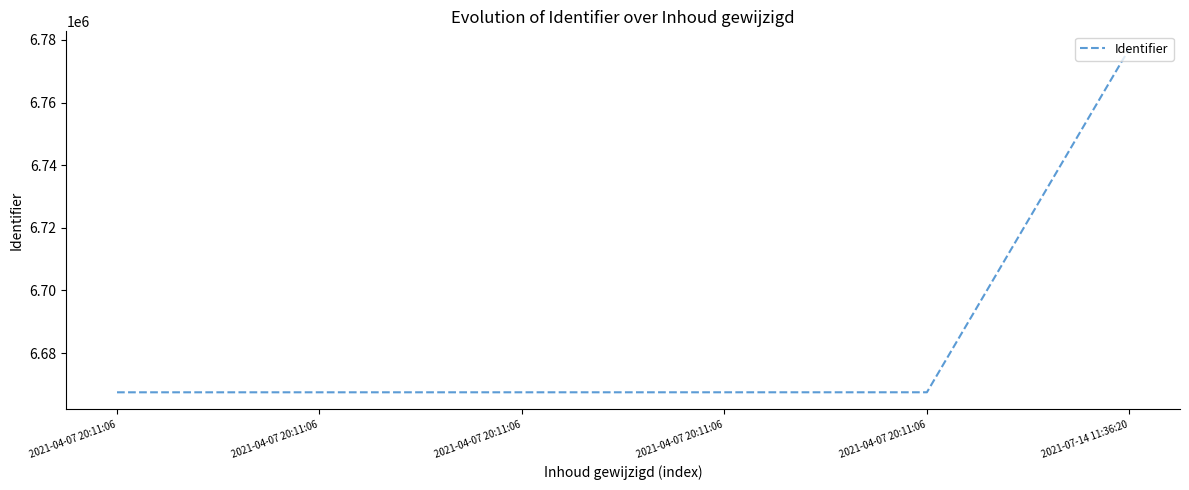

Reading right to left, transcribe all the data shown in this chart.

6777234	6667496	6667494	6667492	6667490	6667488